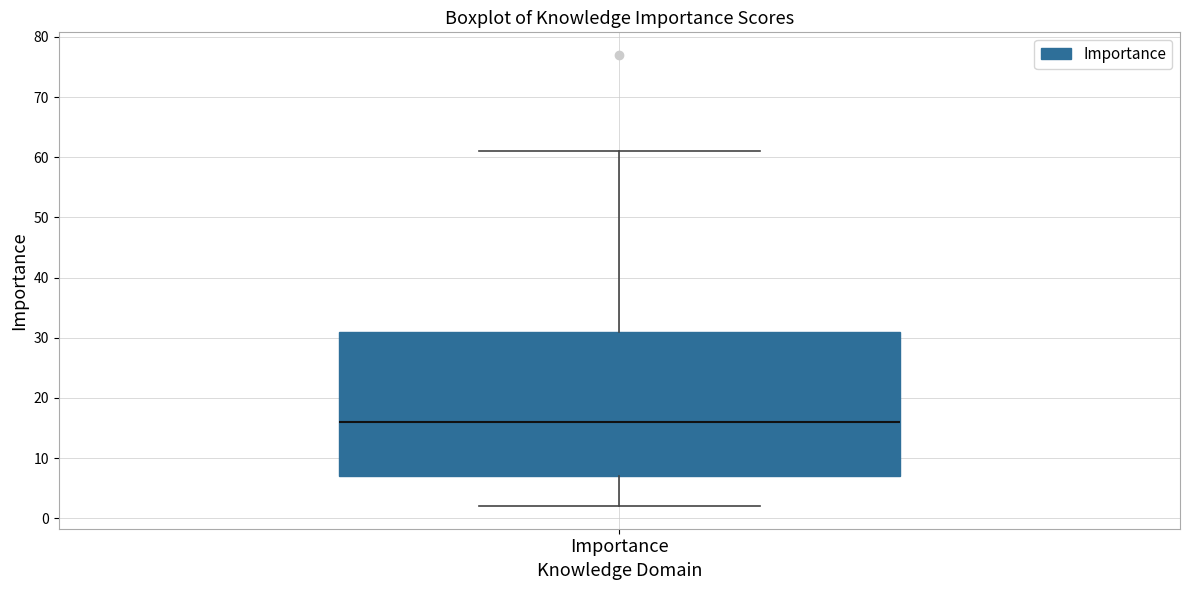

Transcribe this box plot: give where the median line is, the range the box spans, and where the two whiskers end, as read against the y-axis. The values are not printed on the chart, so give them approximately, as read against the axis.

median 16, box 7 to 31, whiskers 2 to 61